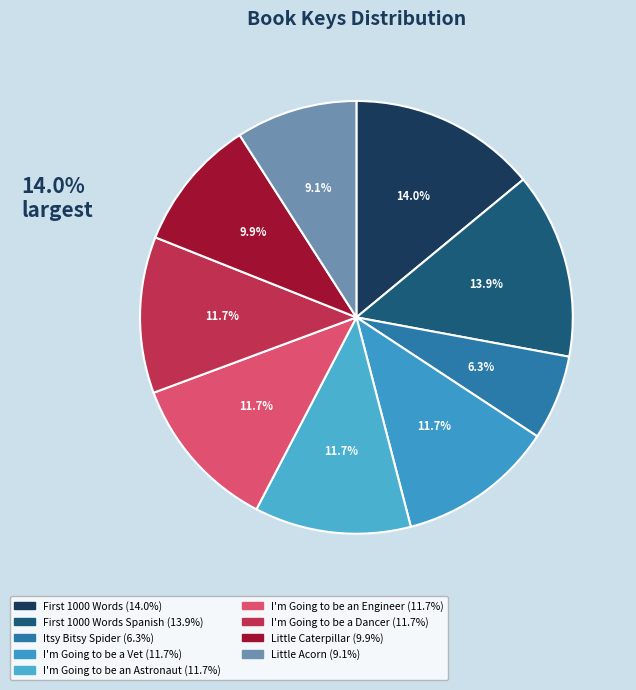

Count the number of slices in the pie.

9